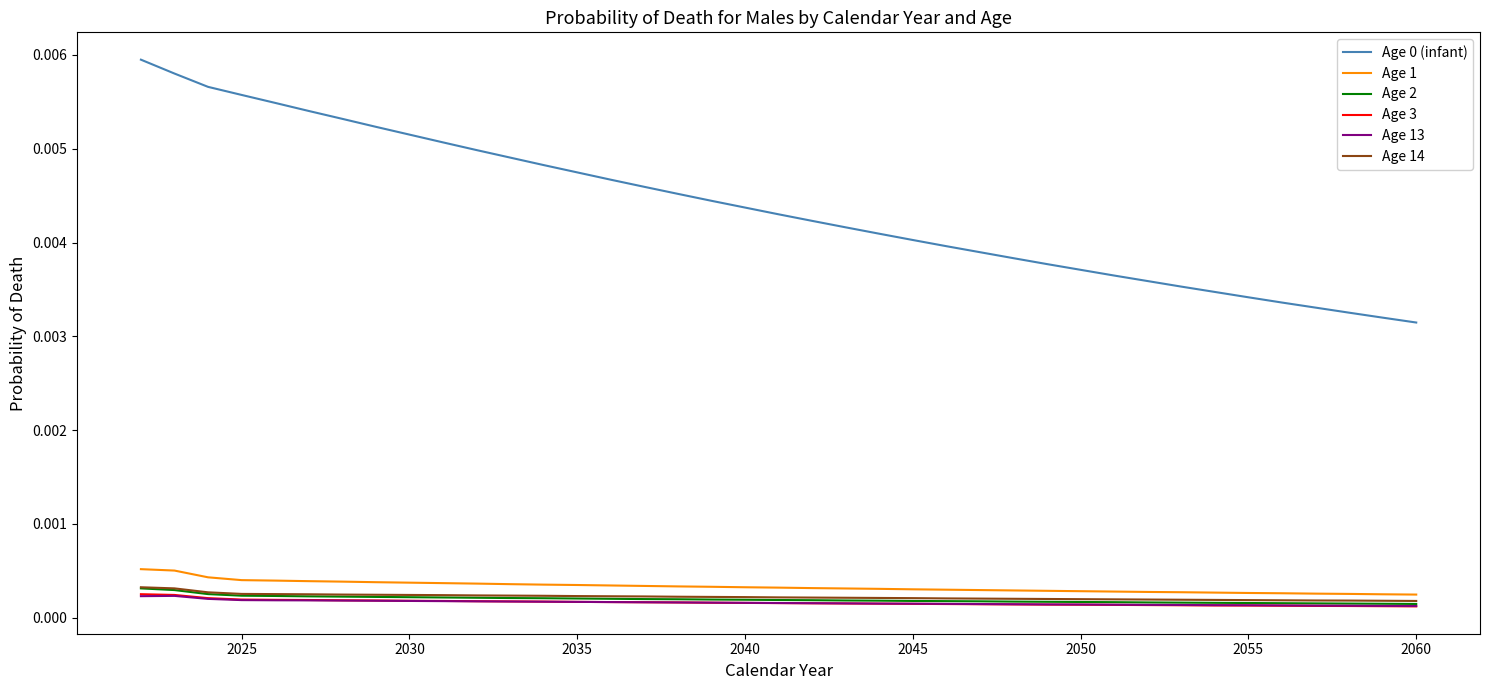

How many Age 13 values are between 0 and 1?

39